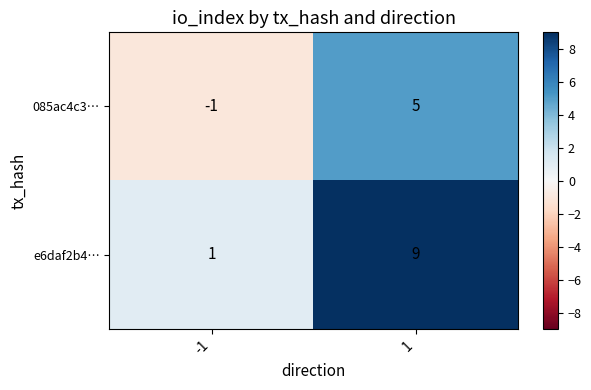

The value of 085ac4c3… at 1 is 8. True or false?

False